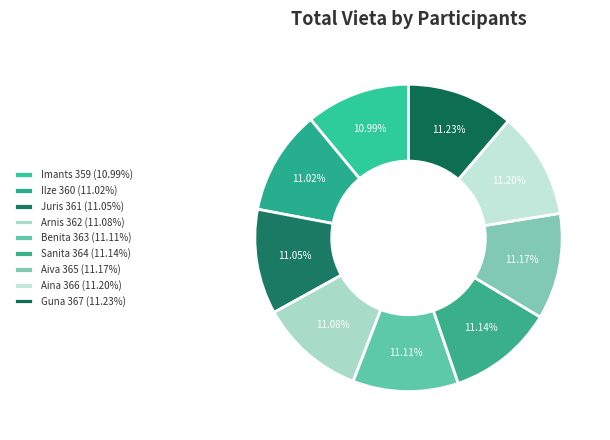

How many slices are in this pie chart?

9